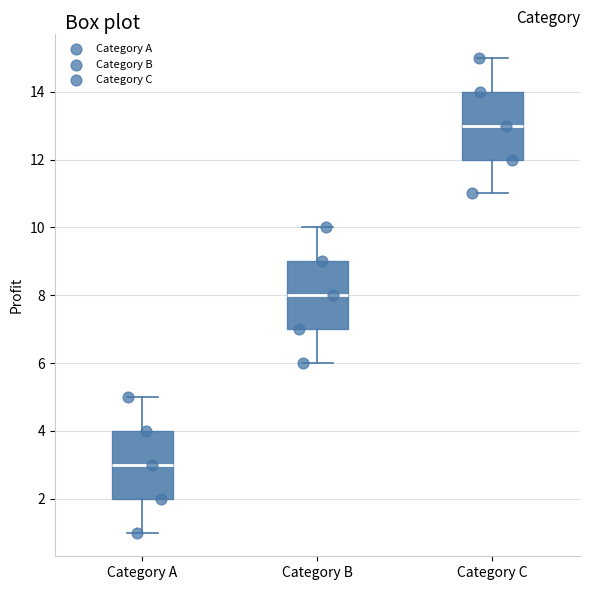

Reading left to right, read every box against the y-axis: the position of its median line, the range the box covers, and the ends of its whiskers. The values are not printed on the chart, so give them approximately, as read against the axis.

Category A: median 3, box 2 to 4, whiskers 1 to 5
Category B: median 8, box 7 to 9, whiskers 6 to 10
Category C: median 13, box 12 to 14, whiskers 11 to 15